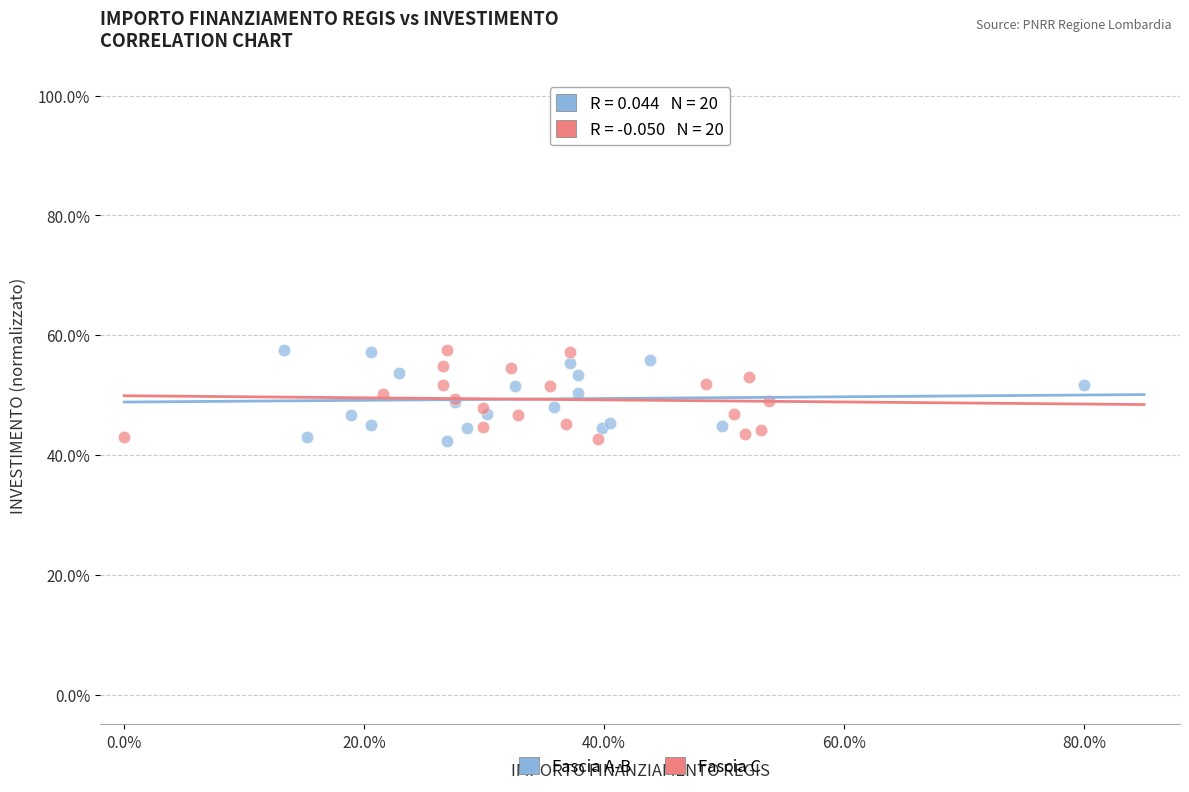

What are all the series names shown in the legend?

Fascia A-B, Fascia C